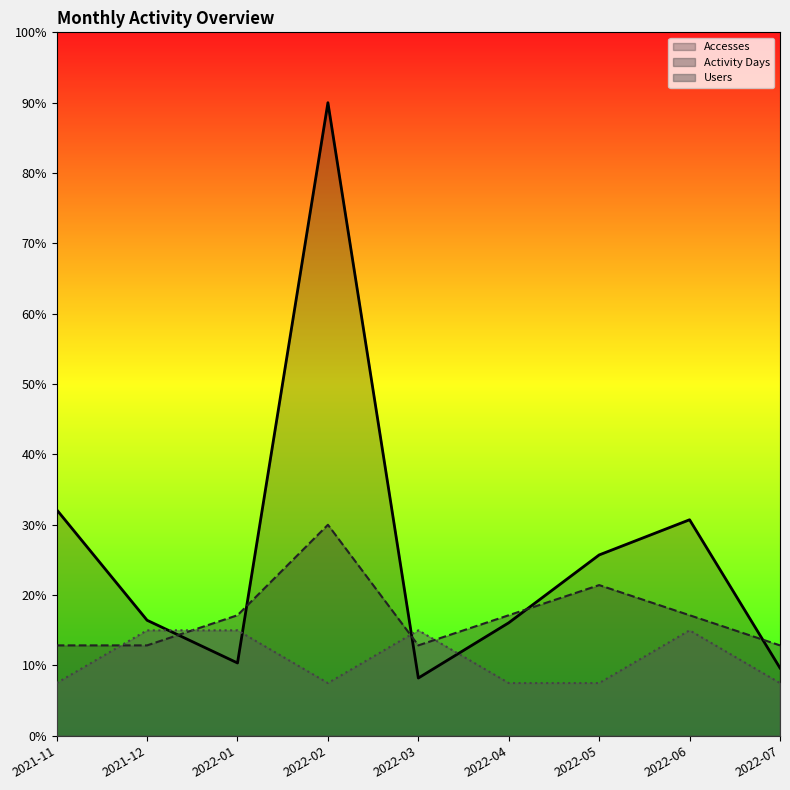

What position from the right is 2022-04?

4